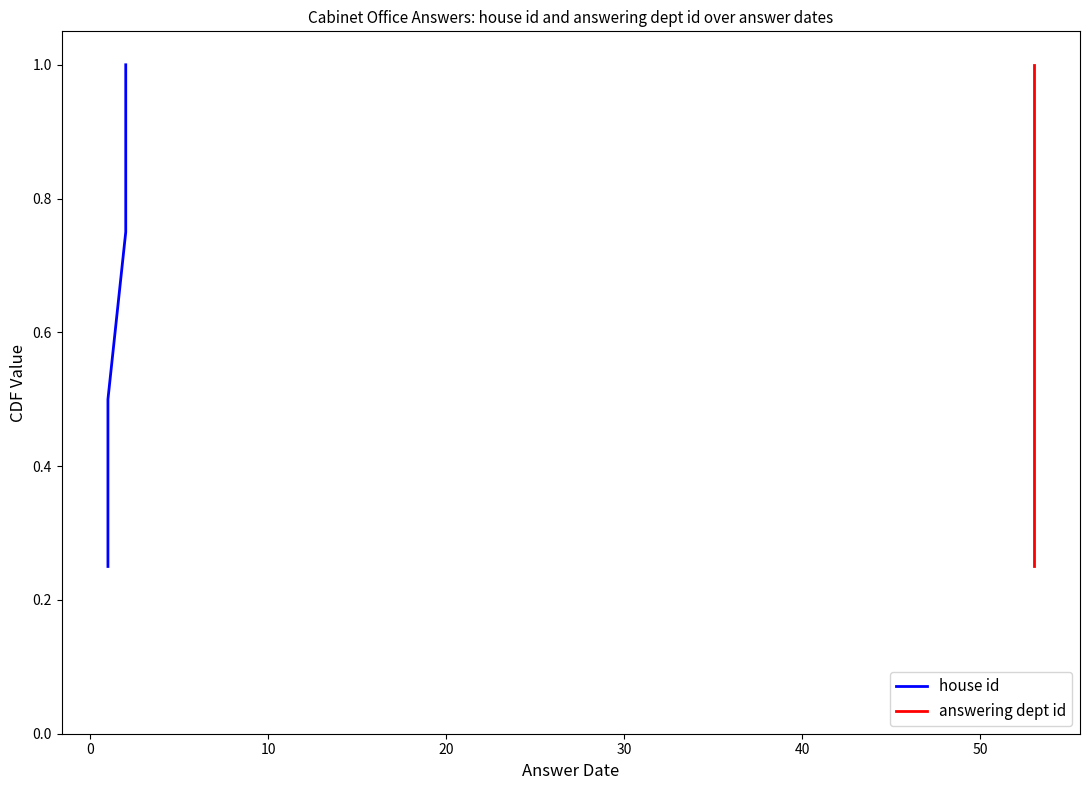

What is the label of the 4th point from the left?

20